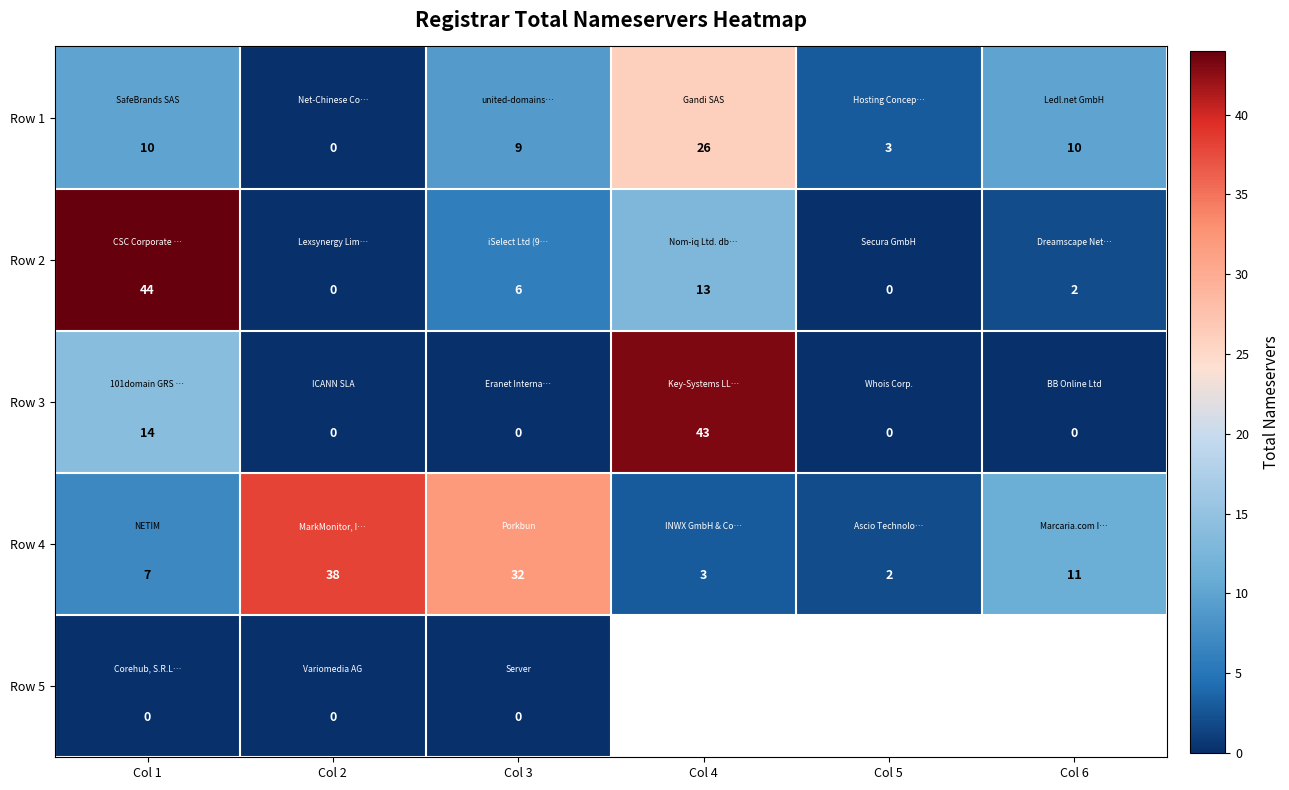

Rank the series at Col 1 from lowest to highest value.

Row 5, Row 4, Row 1, Row 3, Row 2